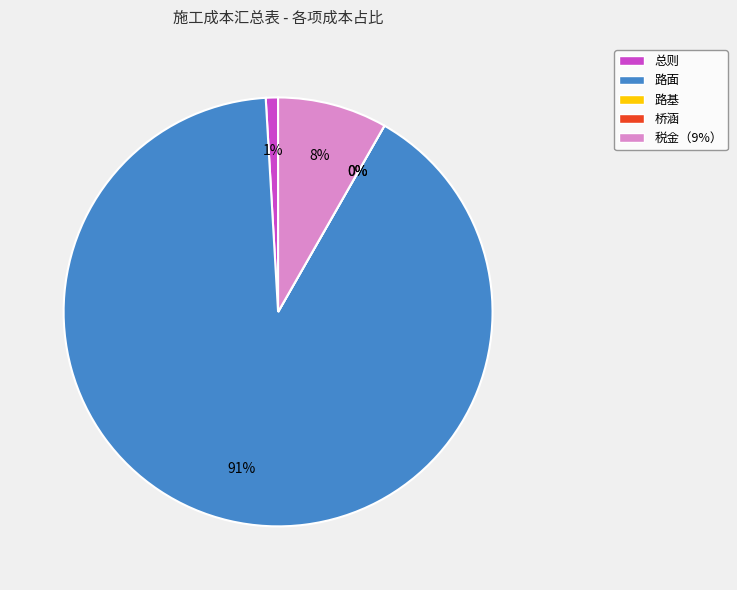

Is the sum of 税金（9%） and 桥涵 greater than half?

No